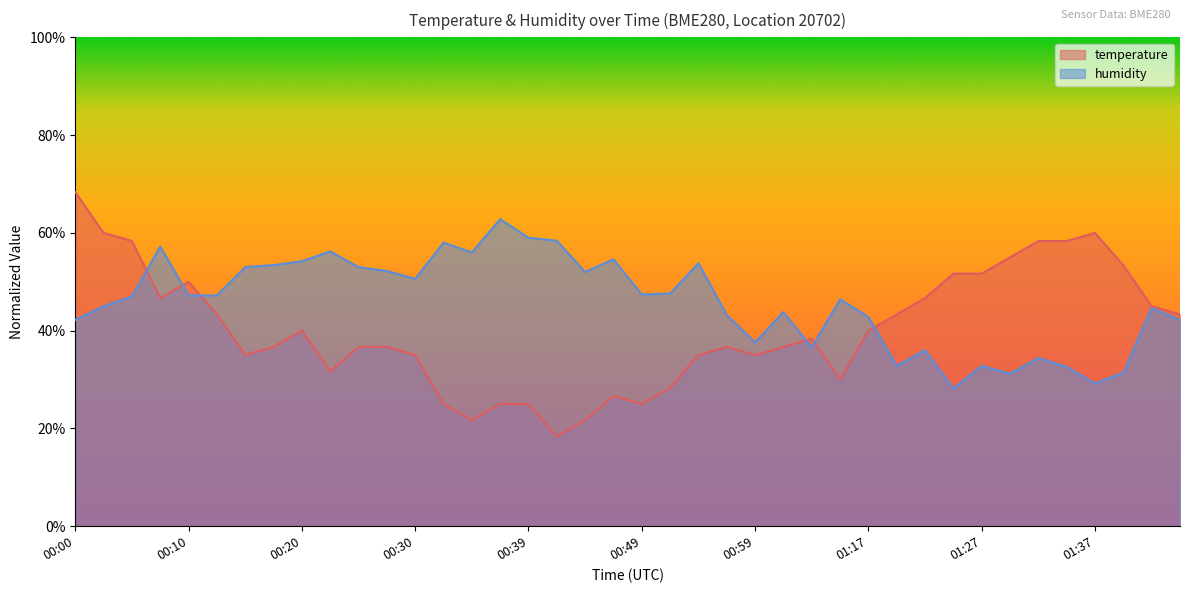

What is the value of the temperature point at the 24th from the left?

36.7